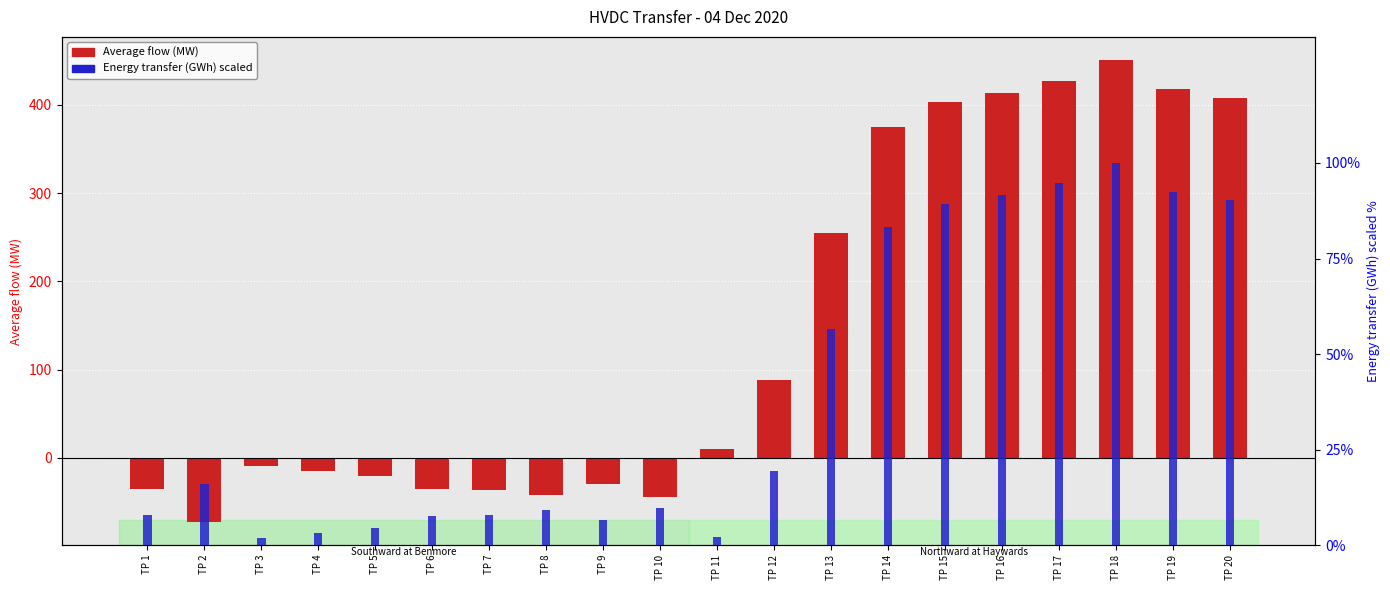

The chart shows a value of 255 at TP 13. True or false?

True